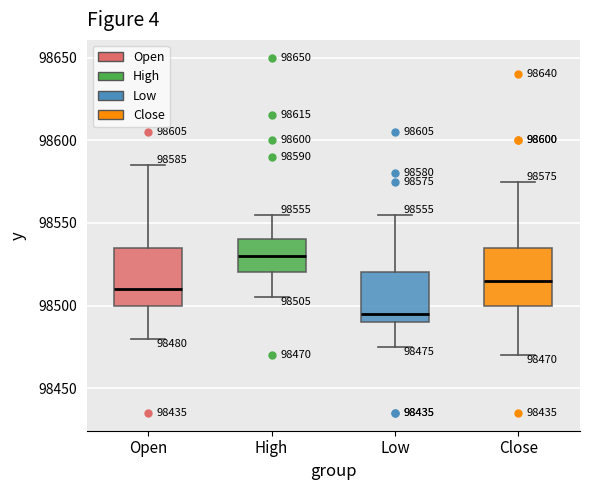

Which box has the lowest median line?

Low